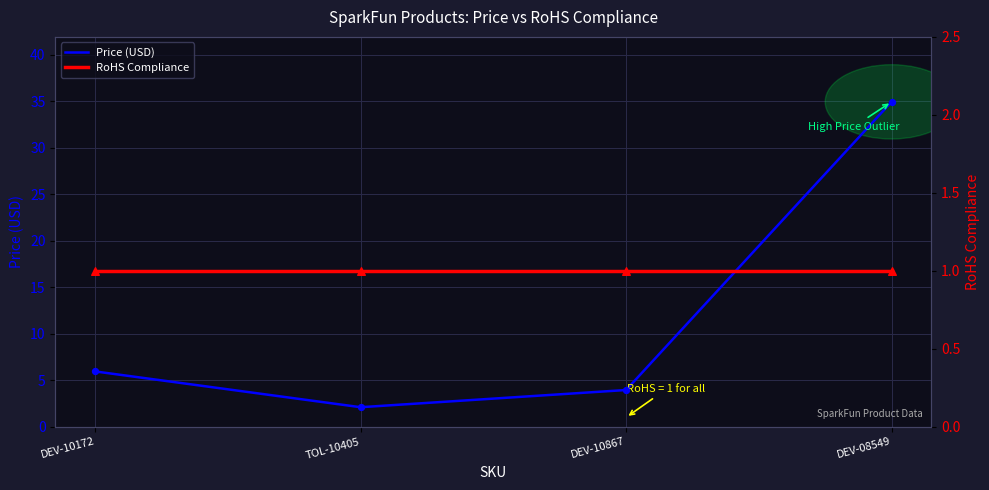

Which series has the widest spread of Y values?

Price (USD)